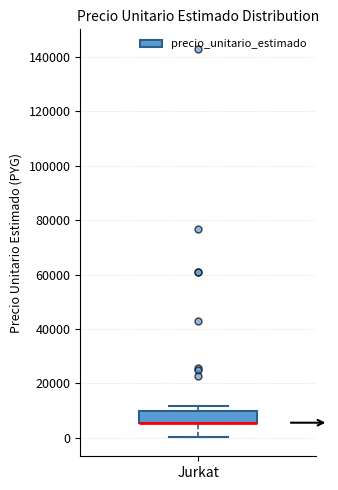

Transcribe this box plot: give where the median line is, the range the box spans, and where the two whiskers end, as read against the y-axis. The values are not printed on the chart, so give them approximately, as read against the axis.

median 6000 (drawn on the box's lower edge), box 6000 to 10000, whiskers 0 to 12000